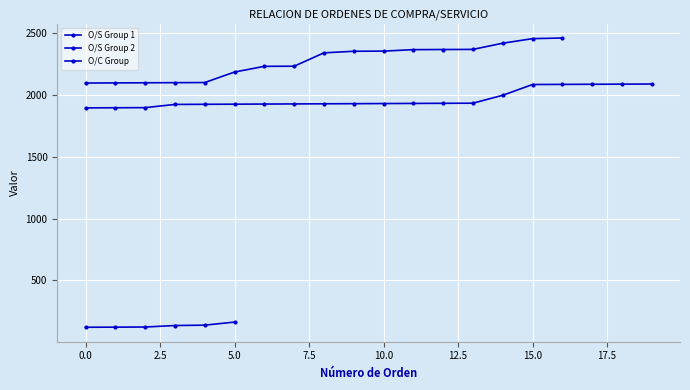

How many data points are less than 1930?

10